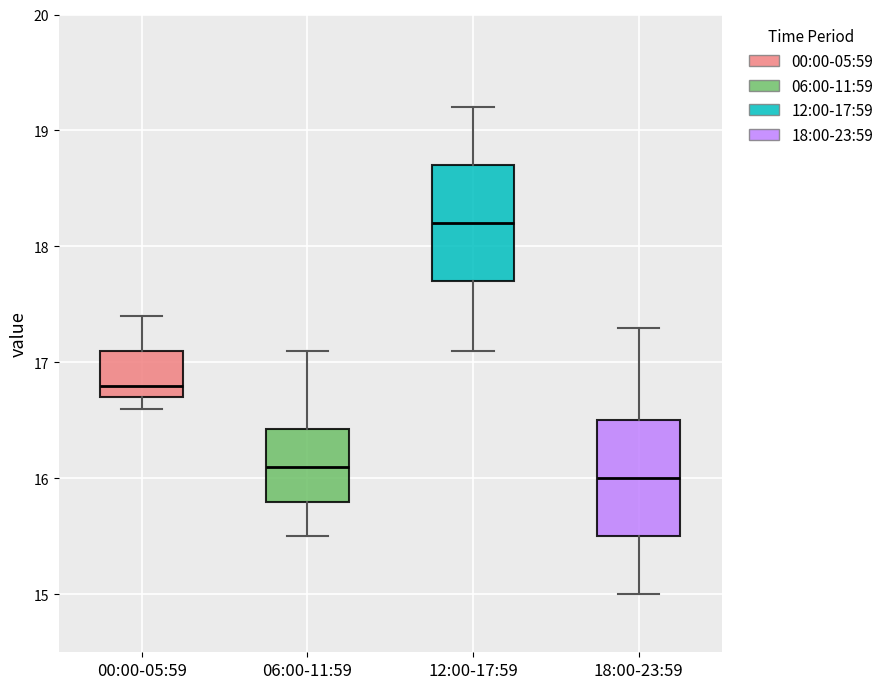

Reading left to right, read every box against the y-axis: the position of its median line, the range the box covers, and the ends of its whiskers. The values are not printed on the chart, so give them approximately, as read against the axis.

00:00-05:59: median 16.8, box 16.7 to 17.1, whiskers 16.6 to 17.4
06:00-11:59: median 16.1, box 15.8 to 16.4, whiskers 15.5 to 17.1
12:00-17:59: median 18.2, box 17.7 to 18.7, whiskers 17.1 to 19.2
18:00-23:59: median 16.0, box 15.5 to 16.5, whiskers 15.0 to 17.3